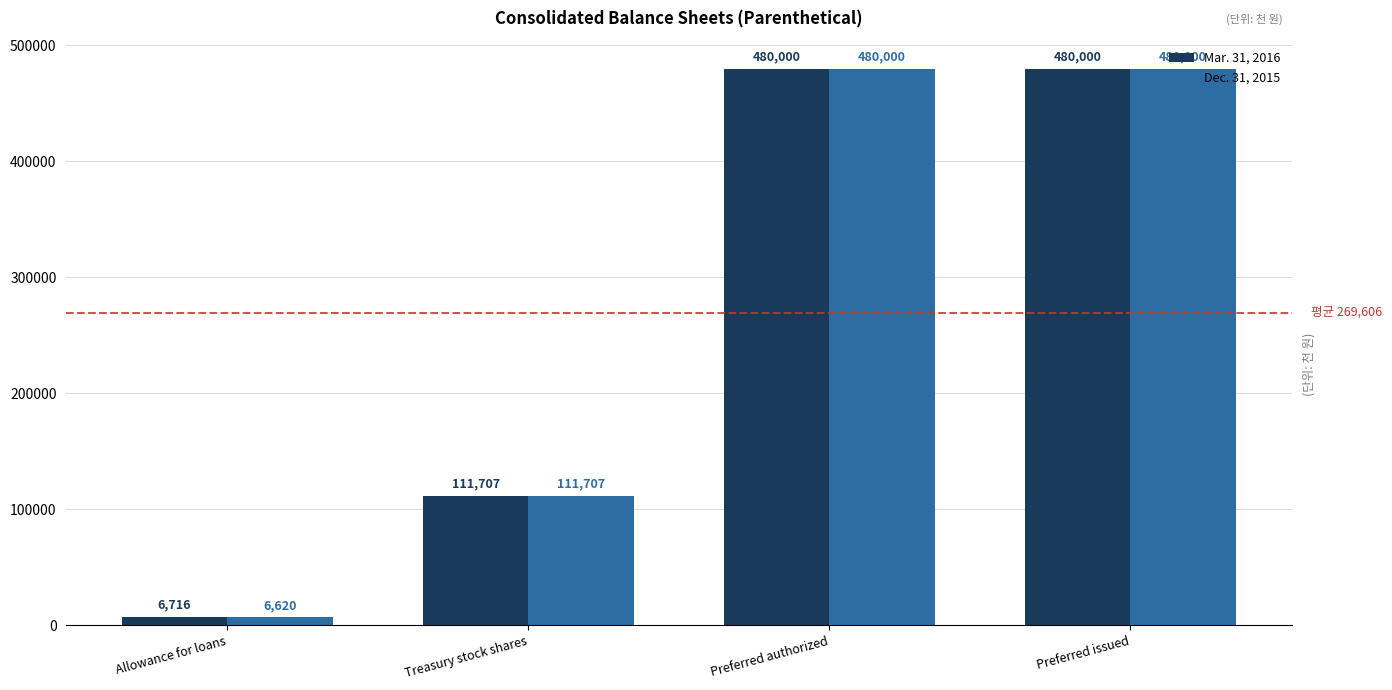

Reading left to right, transcribe all the data shown in this chart.

Mar. 31, 2016: Allowance for loans=6716	Treasury stock shares=111707	Preferred authorized=480000	Preferred issued=480000
Dec. 31, 2015: Allowance for loans=6620	Treasury stock shares=111707	Preferred authorized=480000	Preferred issued=480000